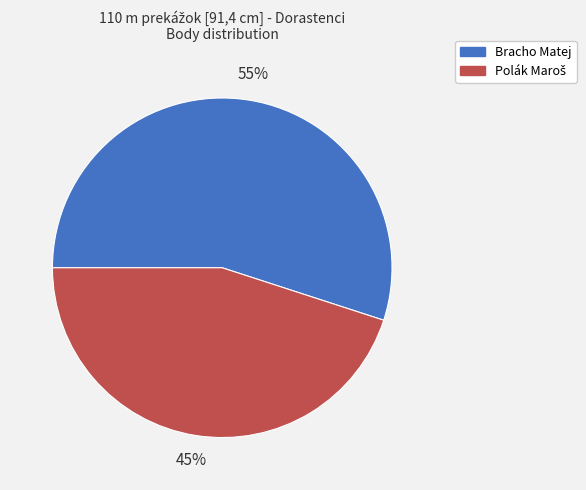

To the nearest percent, what is the difference between the largest and smallest slice percentages?

10%